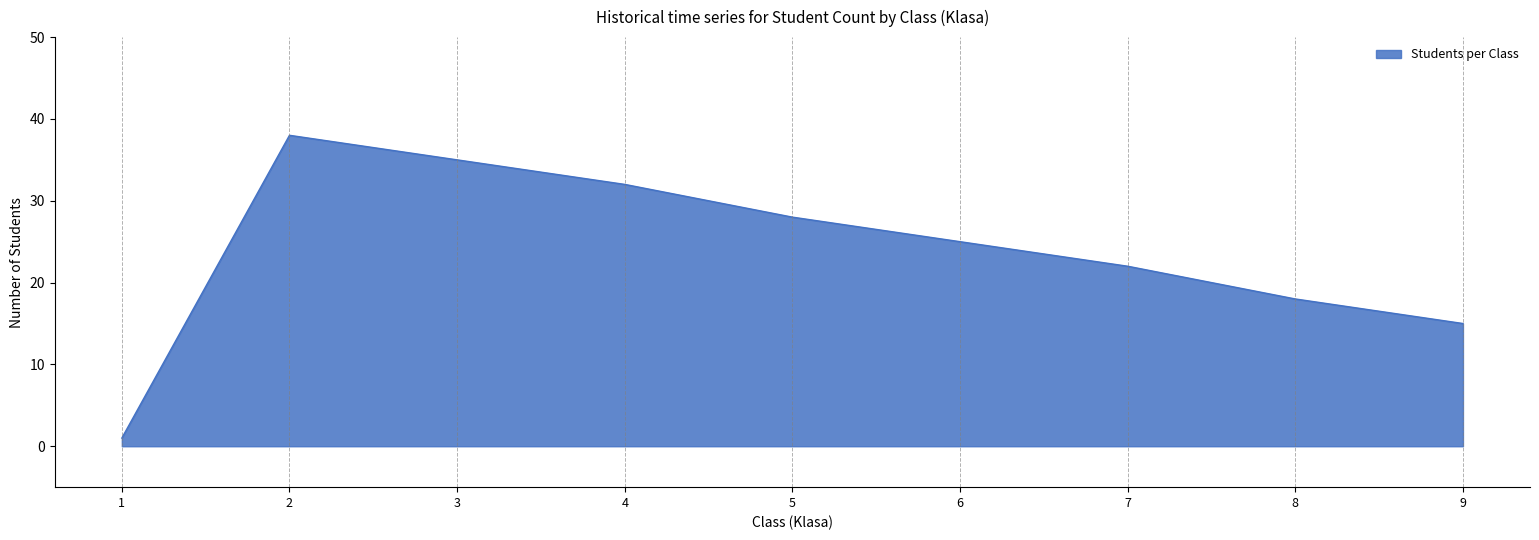

What is the ratio of the value at 7 to the value at 5?

0.8